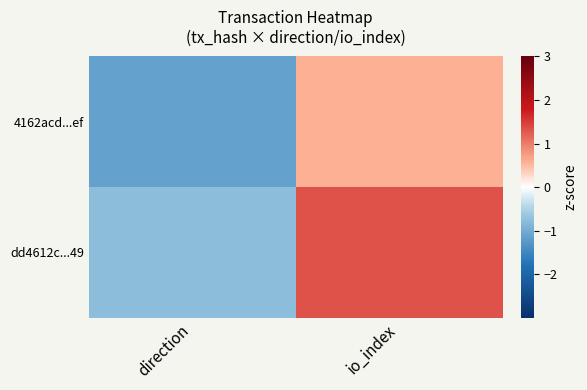

At direction, list the series in order from largest to smallest.

dd4612c...49, 4162acd...ef